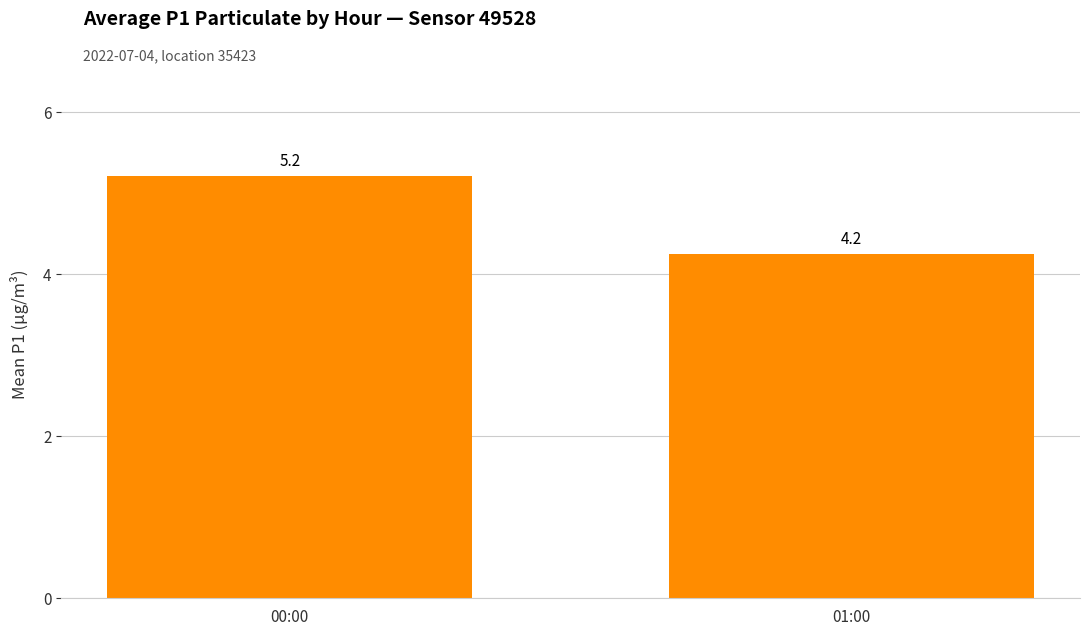

What is the sum of all values?

9.5